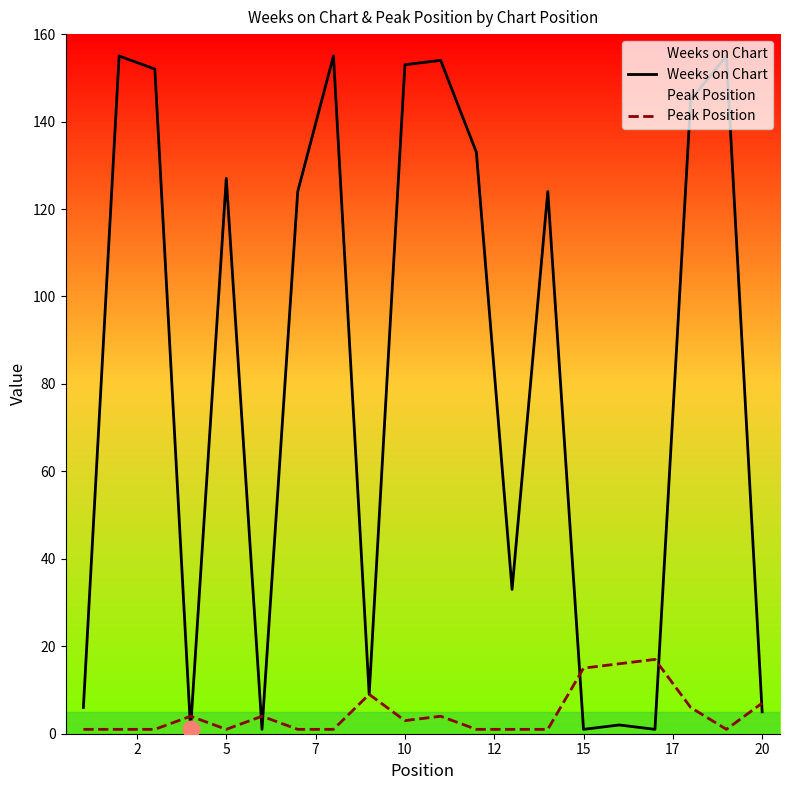

Which series has the widest spread of values?

Weeks on Chart